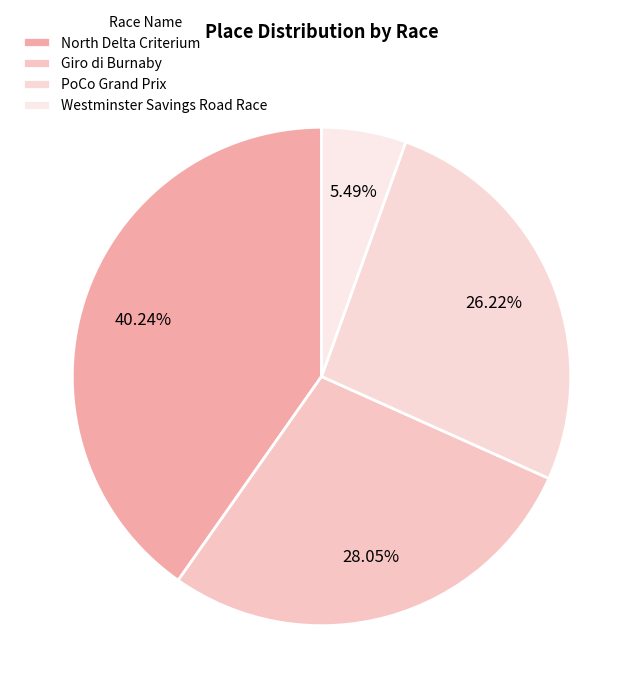

Count the number of slices in the pie.

4